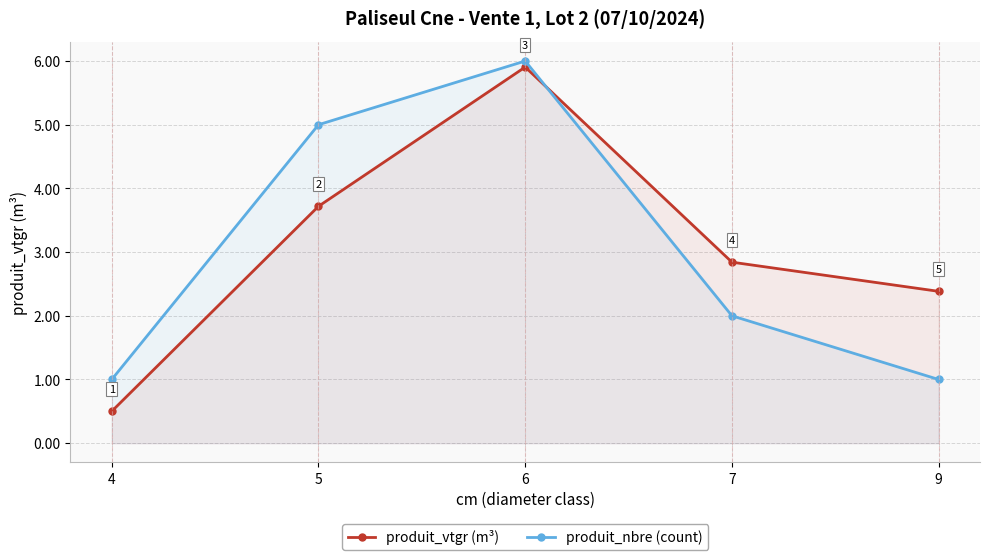

What is the average value of the produit_nbre (count) series?

3.0